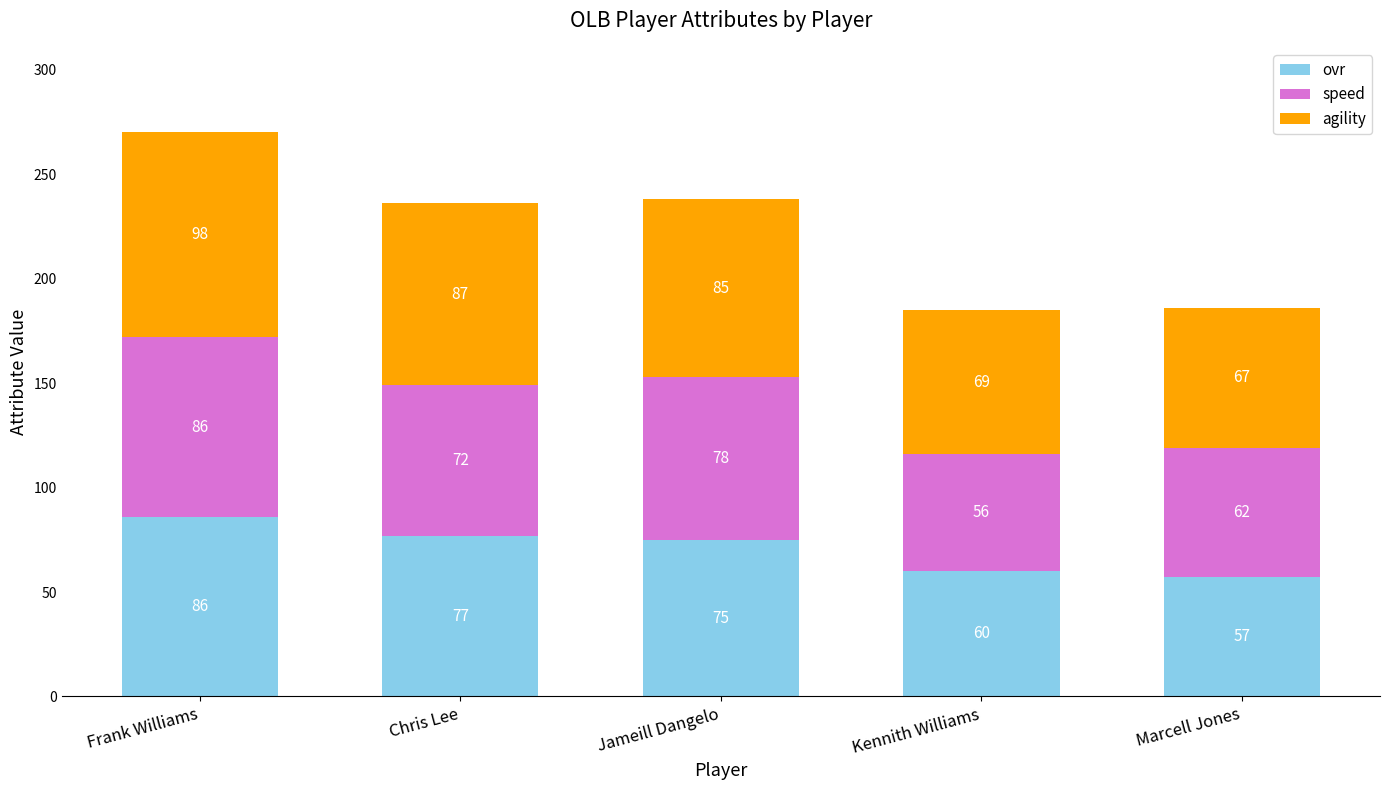

What value does the ovr series have at Kennith Williams, to the nearest 10?

60